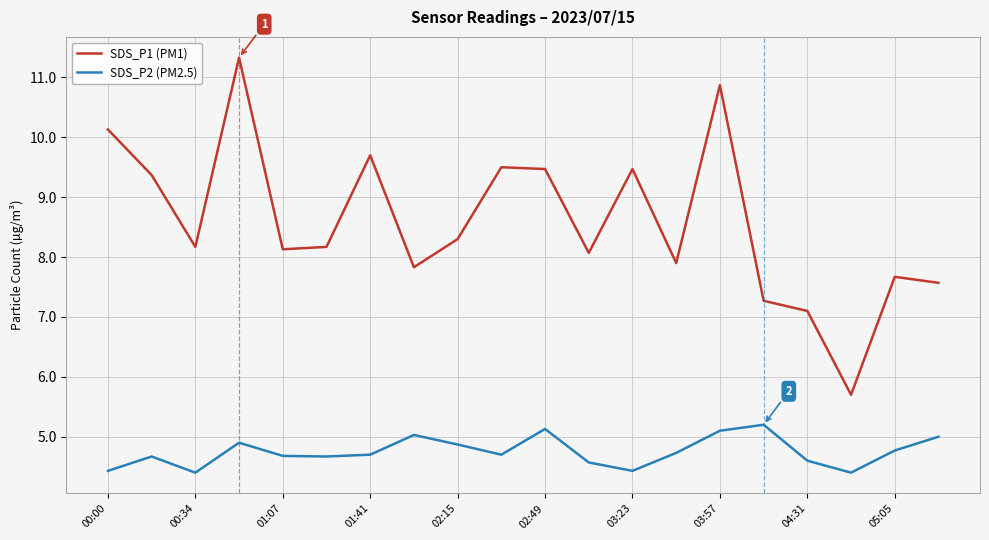

What is the maximum value shown in the chart?

11.3